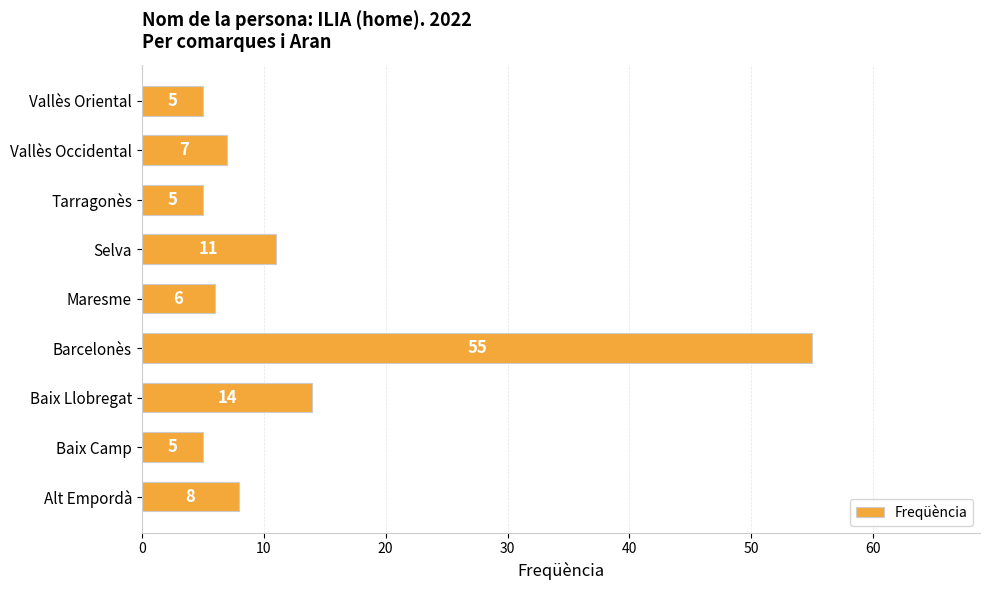

What is the average value?

13